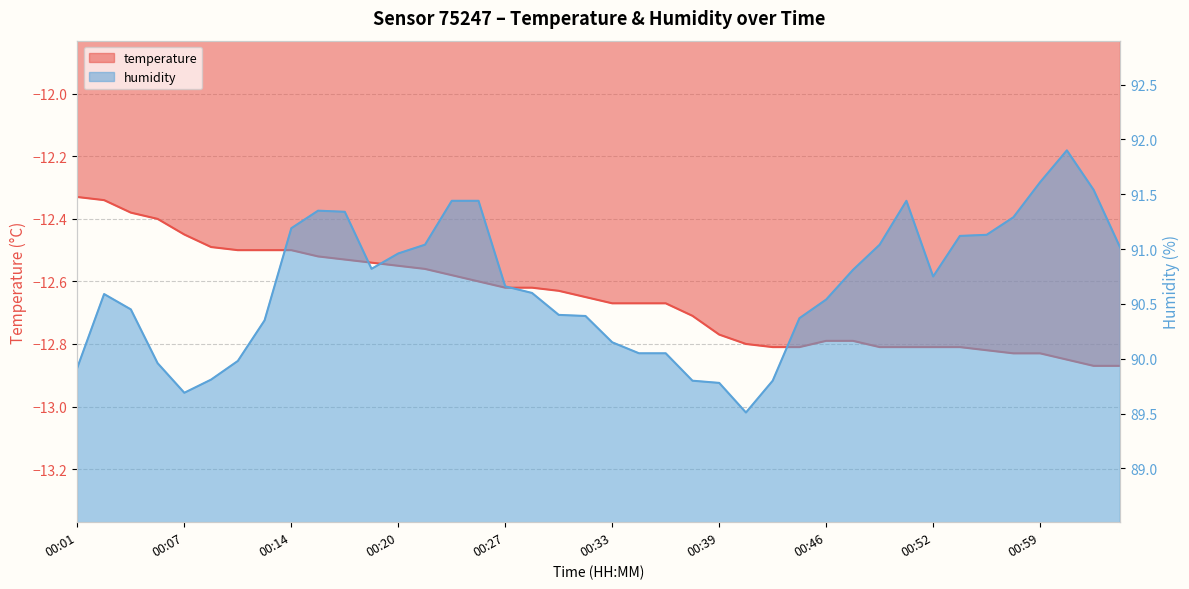

What is the sum of all humidity values?

3626.1